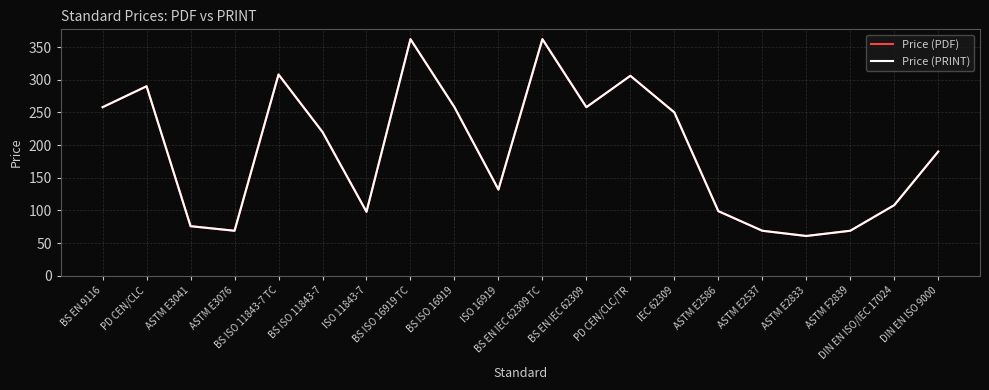

True or false: Price (PRINT) and Price (PDF) cross at least once.

False